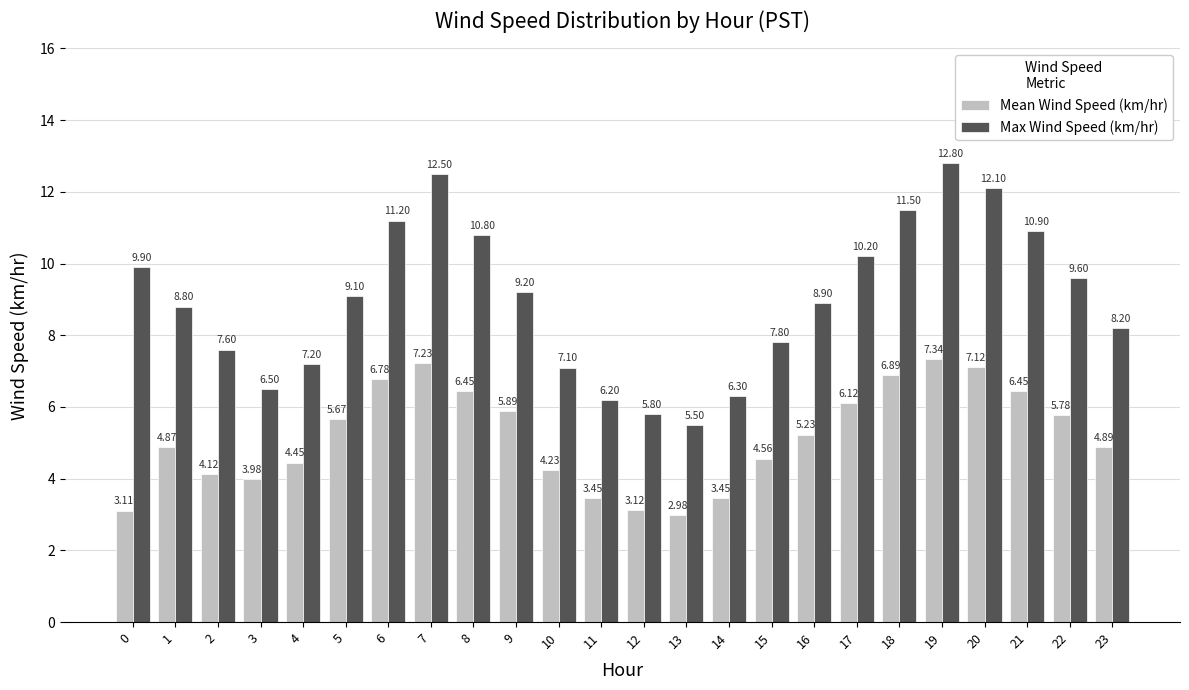

Which category has the highest value in the Mean Wind Speed (km/hr) series?

19